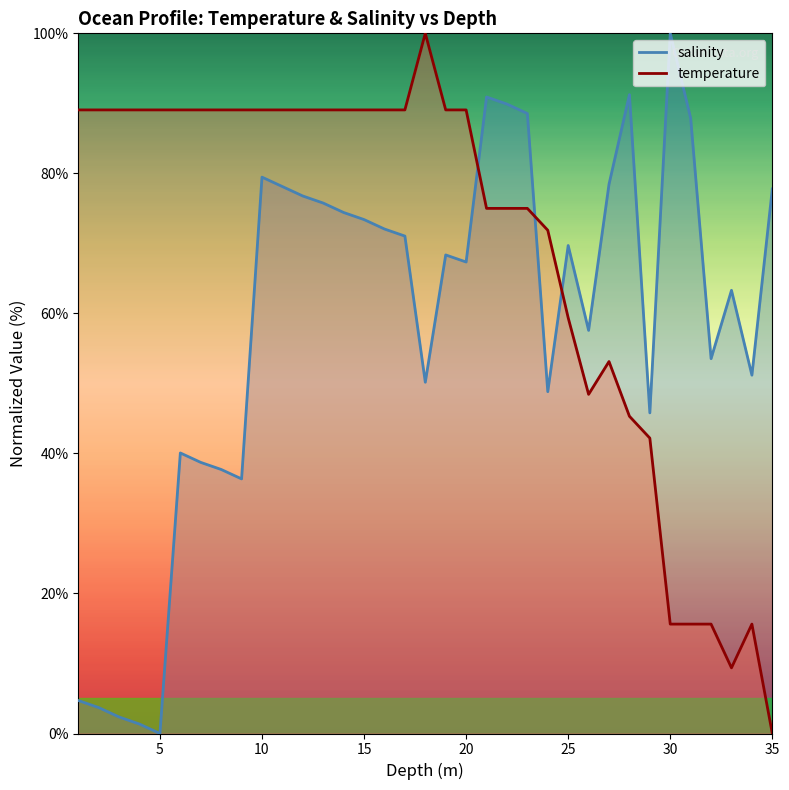

Reading left to right, list all the values displayed in this chart.

salinity: 4.7	3.7	2.4	1.3	0.0	40.1	38.7	37.7	36.4	79.5	78.1	76.8	75.8	74.4	73.4	72.1	71.0	50.2	68.4	67.3	90.9	89.9	88.6	48.8	69.7	57.6	78.5	91.2	45.8	100.0	87.9	53.5	63.3	51.2	77.8
temperature: 89.1	89.1	89.1	89.1	89.1	89.1	89.1	89.1	89.1	89.1	89.1	89.1	89.1	89.1	89.1	89.1	89.1	100.0	89.1	89.1	75.0	75.0	75.0	71.9	59.4	48.4	53.1	45.3	42.2	15.6	15.6	15.6	9.4	15.6	0.0